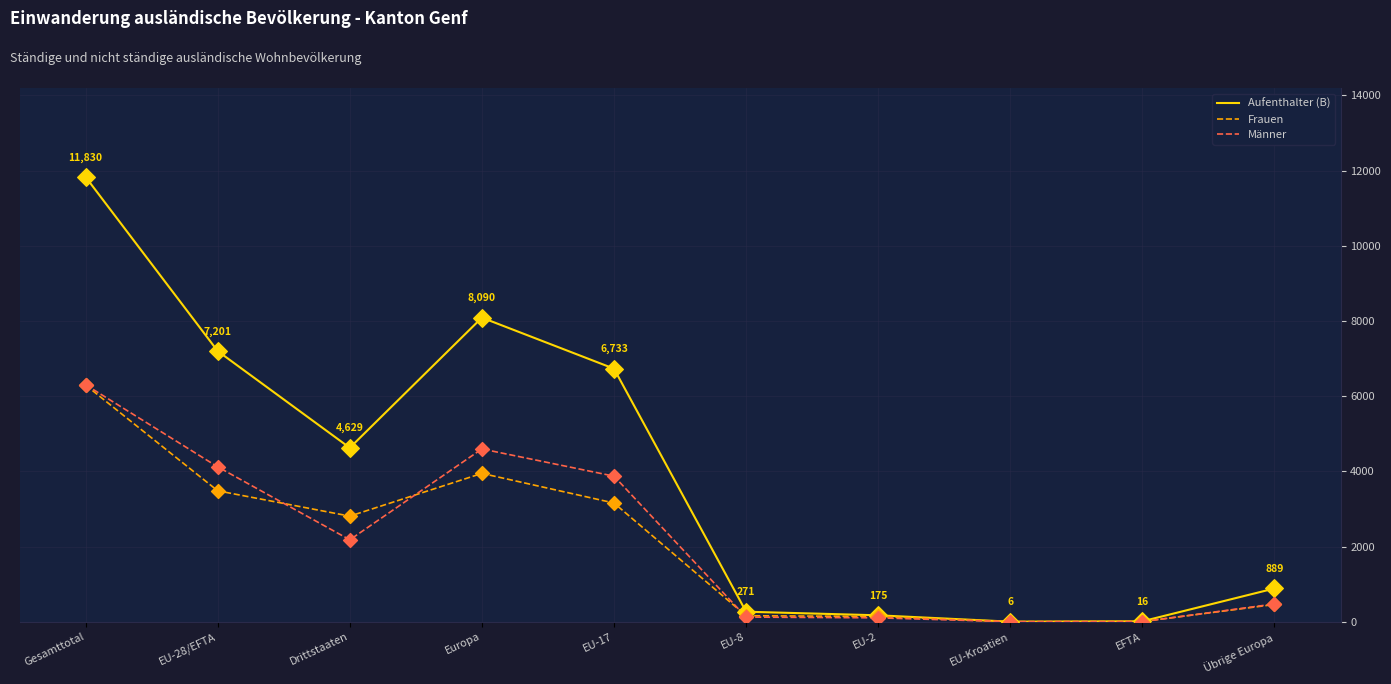

What are all the series names shown in the legend?

Aufenthalter (B), Frauen, Männer